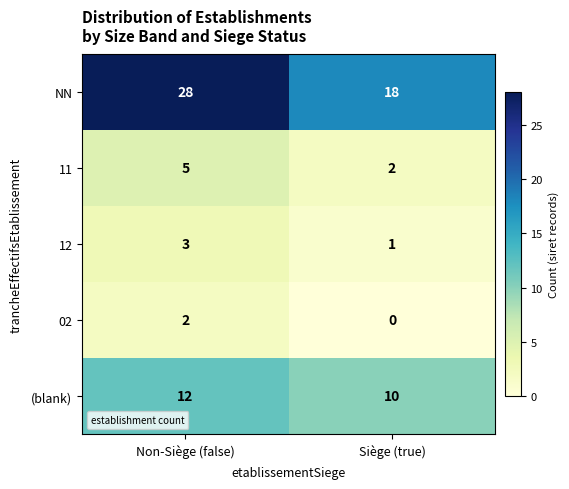

At how many categories does at least one series exceed 19?

1